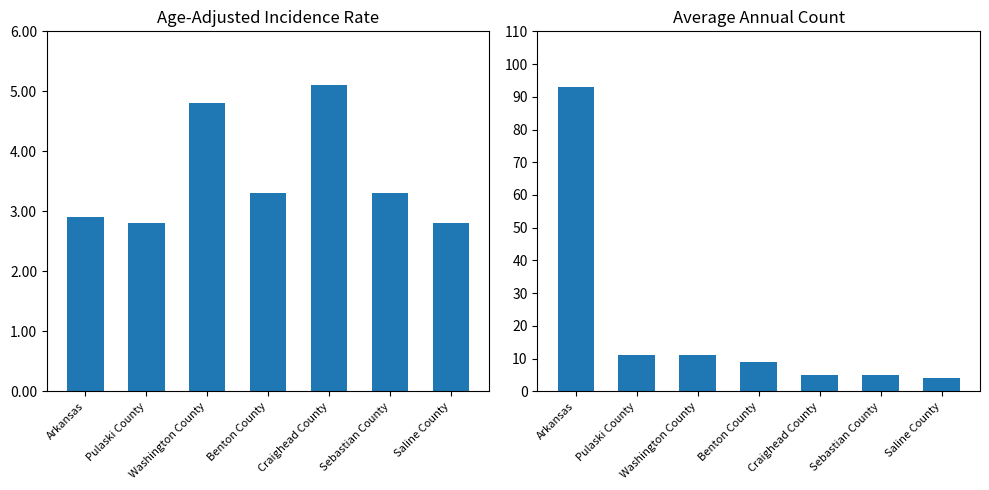

Where does the Average Annual Count series first go above 9?

Arkansas